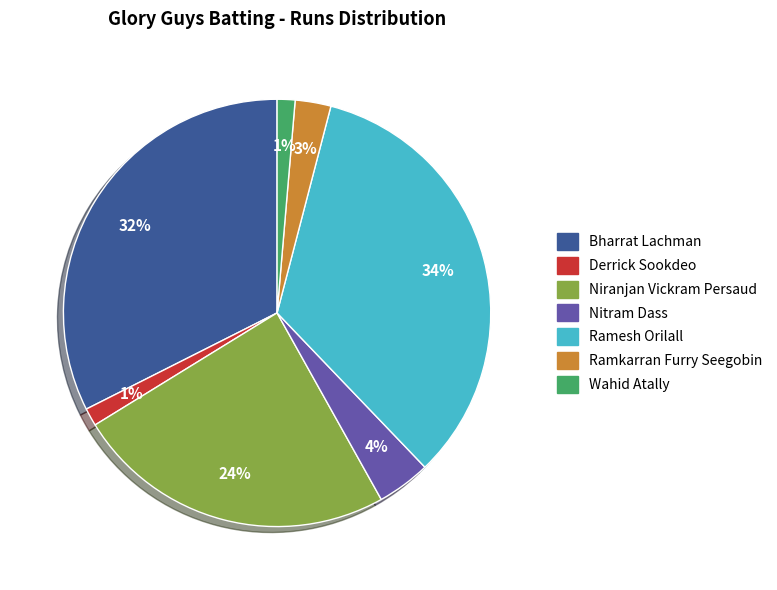

To the nearest percent, what percentage of the pie is Ramkarran Furry Seegobin?

3%